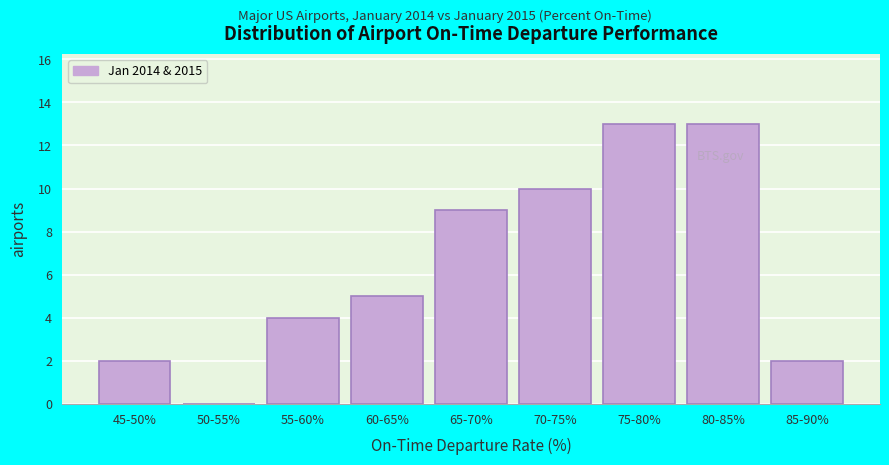

Reading left to right, extract all data points from this chart.

45-50%=2	50-55%=0	55-60%=4	60-65%=5	65-70%=9	70-75%=10	75-80%=13	80-85%=13	85-90%=2